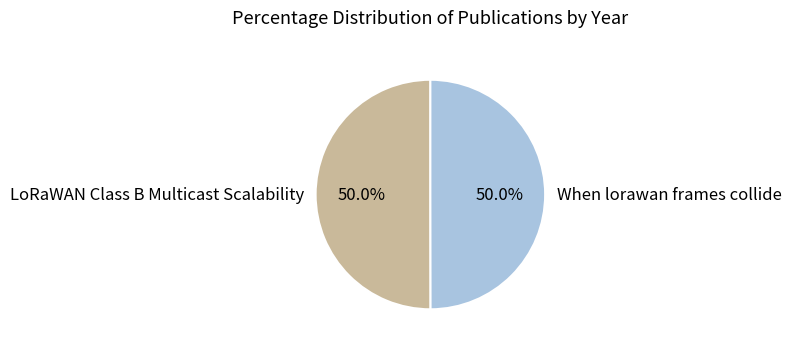

What is the ratio of the value at When lorawan frames collide to the value at LoRaWAN Class B Multicast Scalability?

1.0